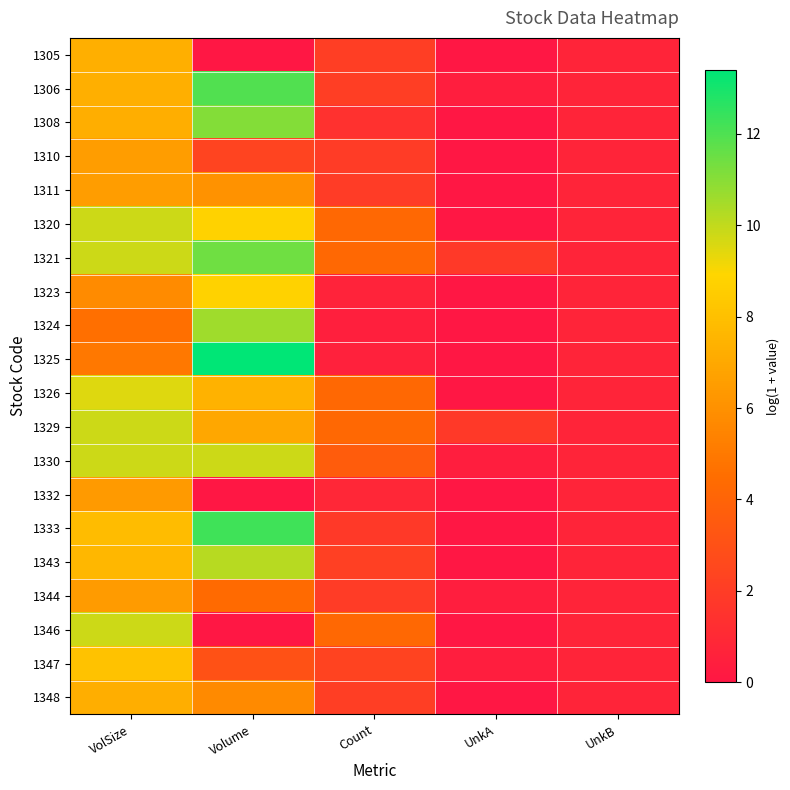

How many data points does each series have?

5